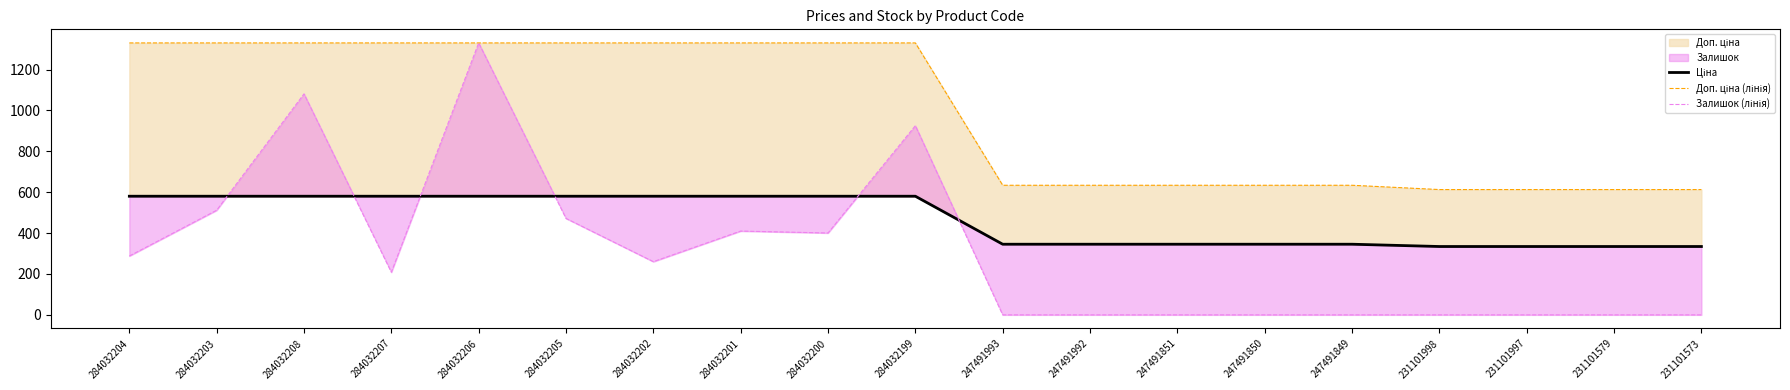

What is the label of the 12th point from the right?

284032201